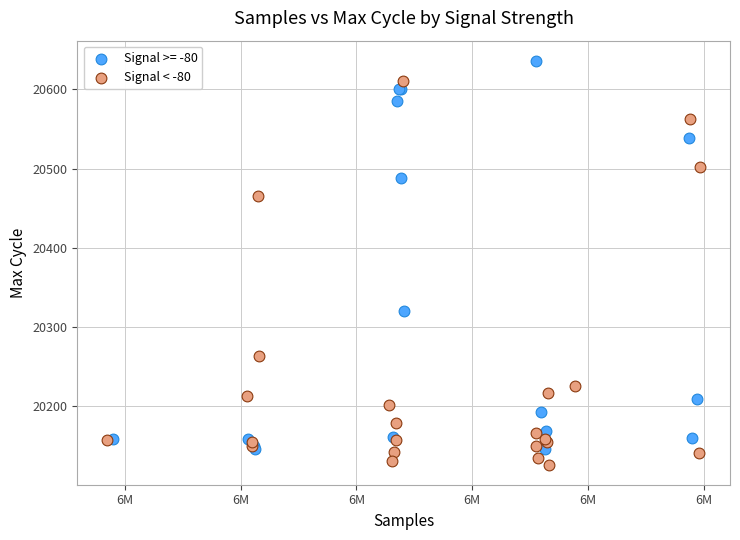

Which series reaches the maximum Y coordinate?

Signal >= -80